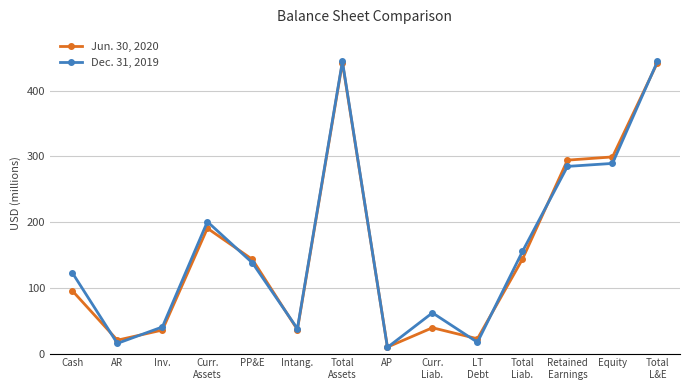

Which series has the largest range (max minus min)?

Dec. 31, 2019